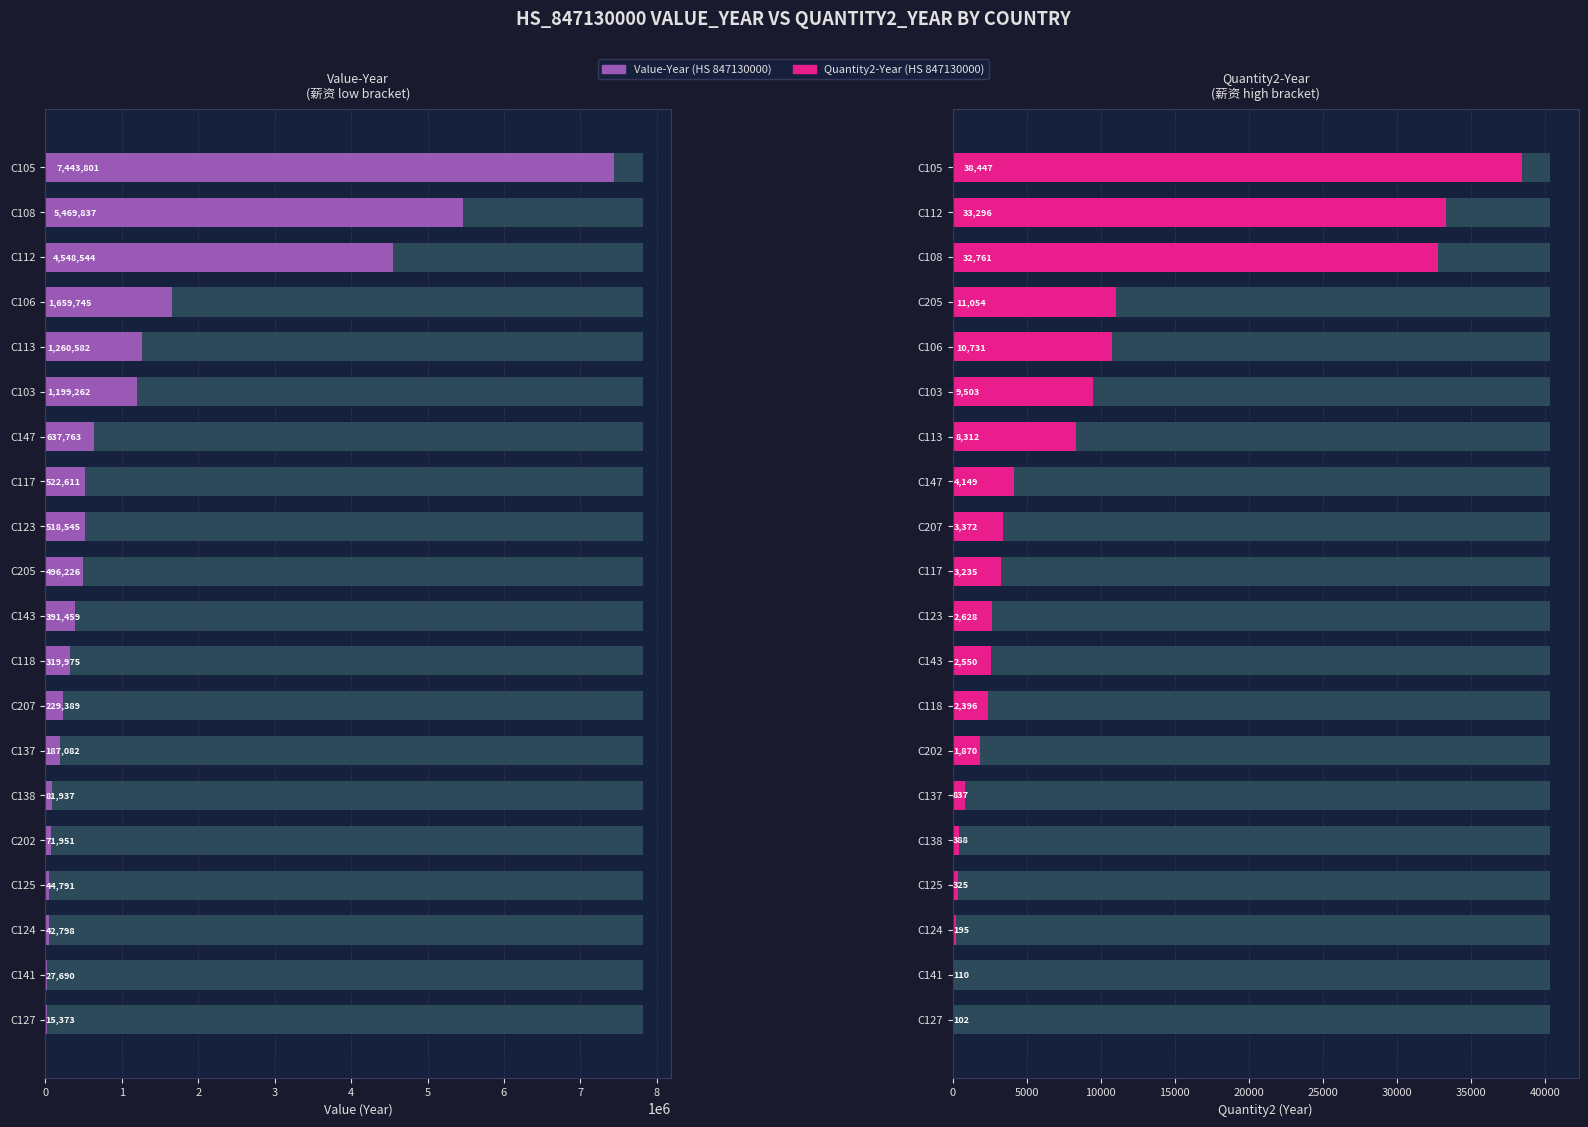

What is the sum of all Value-Year values?

25169361